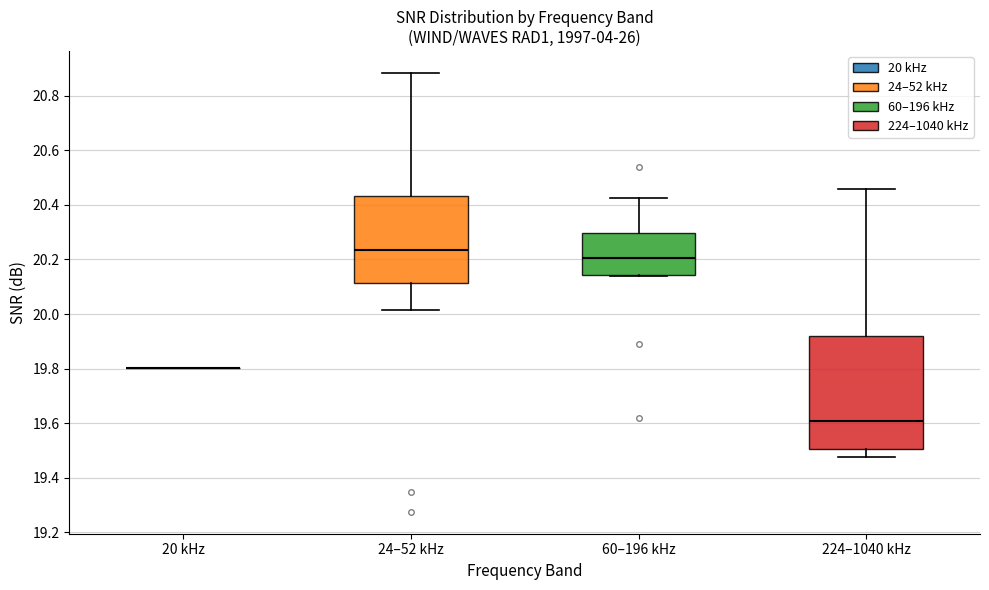

Reading left to right, transcribe this box plot: for each box, give where its median line is, the range the box spans, and where its two whiskers end, as read against the y-axis. The values are not printed on the chart, so give them approximately, as read against the axis.

20 kHz: box collapsed to a line at 19.80, whiskers 19.80 to 19.80
24–52 kHz: median 20.24, box 20.12 to 20.44, whiskers 20.02 to 20.88
60–196 kHz: median 20.20, box 20.14 to 20.30, whiskers 20.14 to 20.42
224–1040 kHz: median 19.60, box 19.50 to 19.92, whiskers 19.48 to 20.46